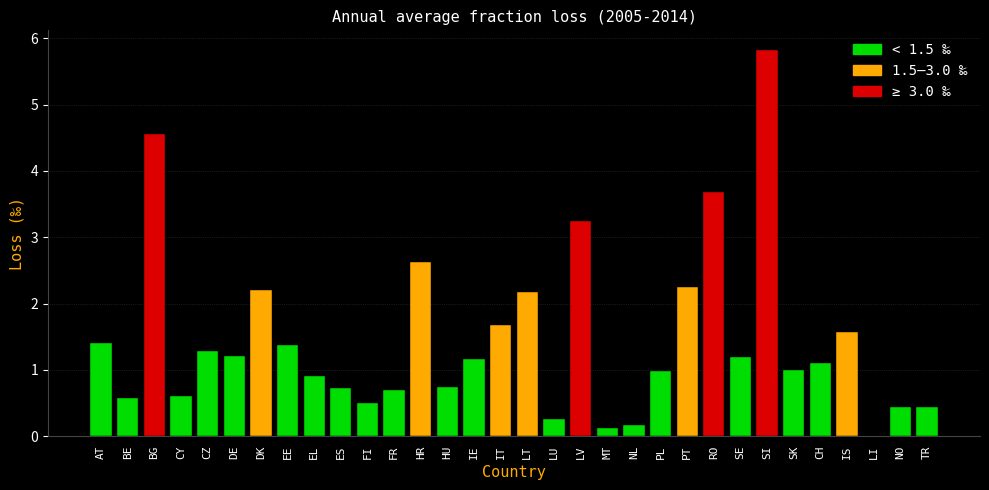

Which has a higher value, LU or HU?

HU